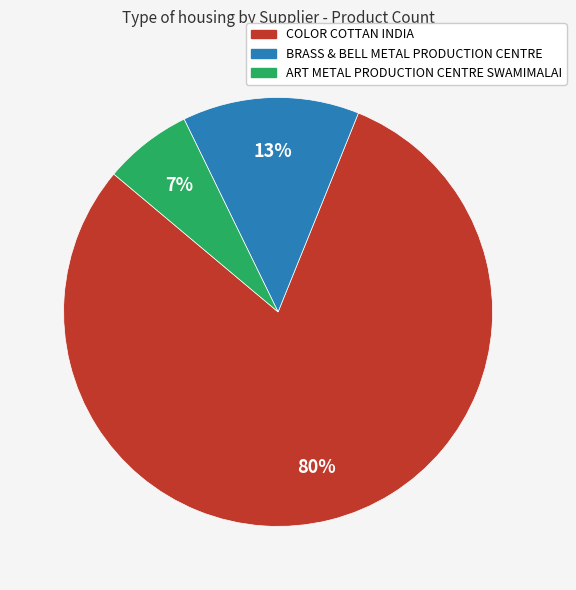

To the nearest percent, what percentage of the pie is BRASS & BELL METAL PRODUCTION CENTRE?

13%